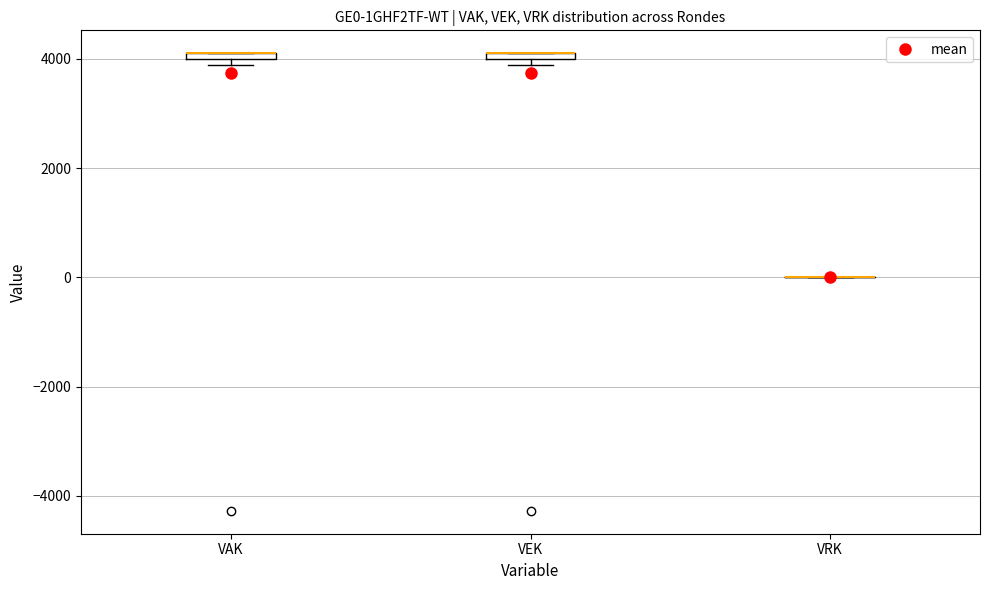

Where is the lower edge of the box for VEK on the y-axis? The values are not printed on the chart, so give them approximately, as read against the axis.

4000